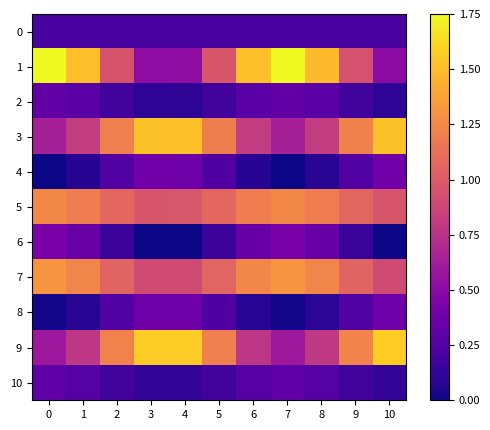

Reading left to right, transcribe all the data shown in this chart.

0: 0=0.2	1=0.2	2=0.2	3=0.2	4=0.2	5=0.2	6=0.2	7=0.2	8=0.2	9=0.2	10=0.2
1: 0=1.8	1=1.5	2=1.0	3=0.5	4=0.5	5=1.0	6=1.5	7=1.7	8=1.5	9=0.9	10=0.5
2: 0=0.3	1=0.3	2=0.2	3=0.1	4=0.1	5=0.2	6=0.3	7=0.3	8=0.3	9=0.2	10=0.1
3: 0=0.6	1=0.8	2=1.2	3=1.5	4=1.5	5=1.2	6=0.8	7=0.6	8=0.8	9=1.2	10=1.5
4: 0=0.0	1=0.1	2=0.2	3=0.4	4=0.4	5=0.2	6=0.1	7=0.0	8=0.1	9=0.3	10=0.4
5: 0=1.2	1=1.2	2=1.1	3=1.0	4=1.0	5=1.1	6=1.2	7=1.2	8=1.2	9=1.1	10=1.0
6: 0=0.4	1=0.3	2=0.2	3=0.0	4=0.0	5=0.2	6=0.3	7=0.4	8=0.3	9=0.1	10=0.0
7: 0=1.3	1=1.2	2=1.1	3=0.9	4=0.9	5=1.1	6=1.2	7=1.3	8=1.2	9=1.0	10=0.9
8: 0=0.0	1=0.1	2=0.2	3=0.4	4=0.4	5=0.2	6=0.1	7=0.0	8=0.1	9=0.2	10=0.4
9: 0=0.6	1=0.8	2=1.2	3=1.6	4=1.6	5=1.2	6=0.8	7=0.6	8=0.8	9=1.2	10=1.6
10: 0=0.3	1=0.3	2=0.2	3=0.1	4=0.1	5=0.2	6=0.3	7=0.3	8=0.3	9=0.2	10=0.1